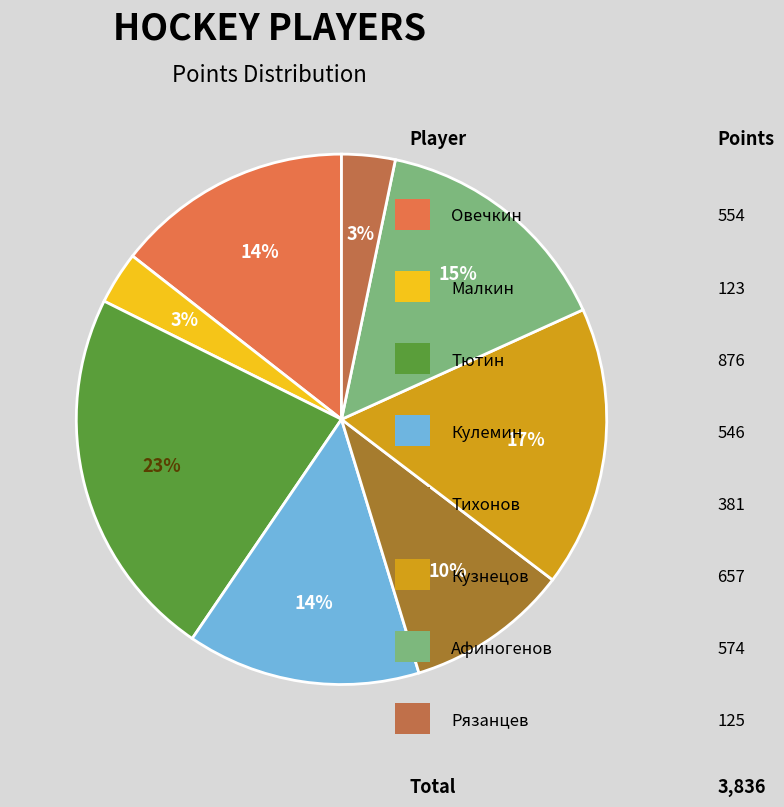

To the nearest percent, what is the difference between the largest and smallest slice percentages?

20%